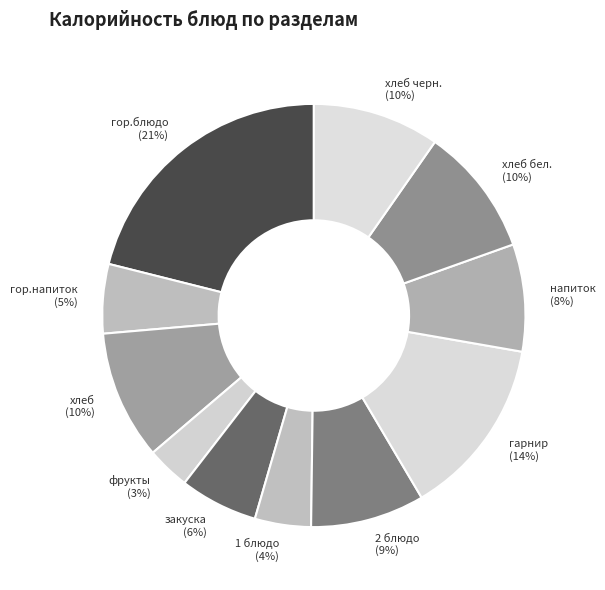

What is the smallest slice in the pie chart?

фрукты